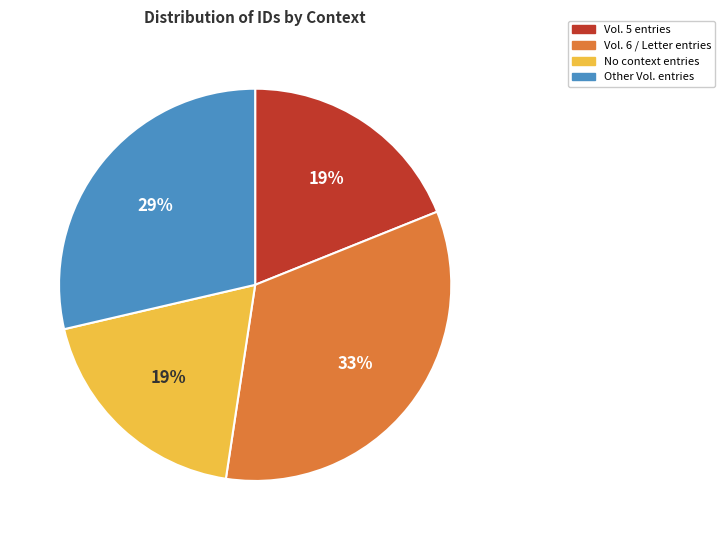

To the nearest percent, what is the average slice percentage?

25%